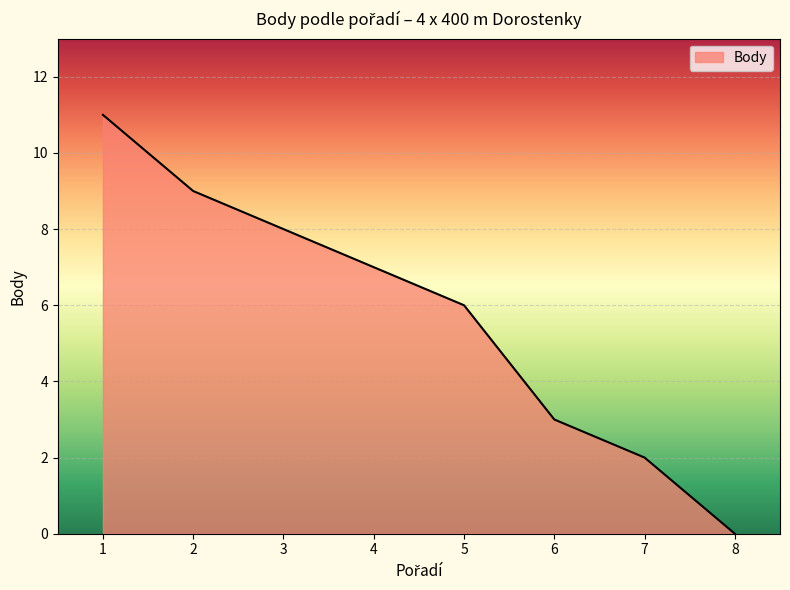

Between 3 and 6, which is larger?

3